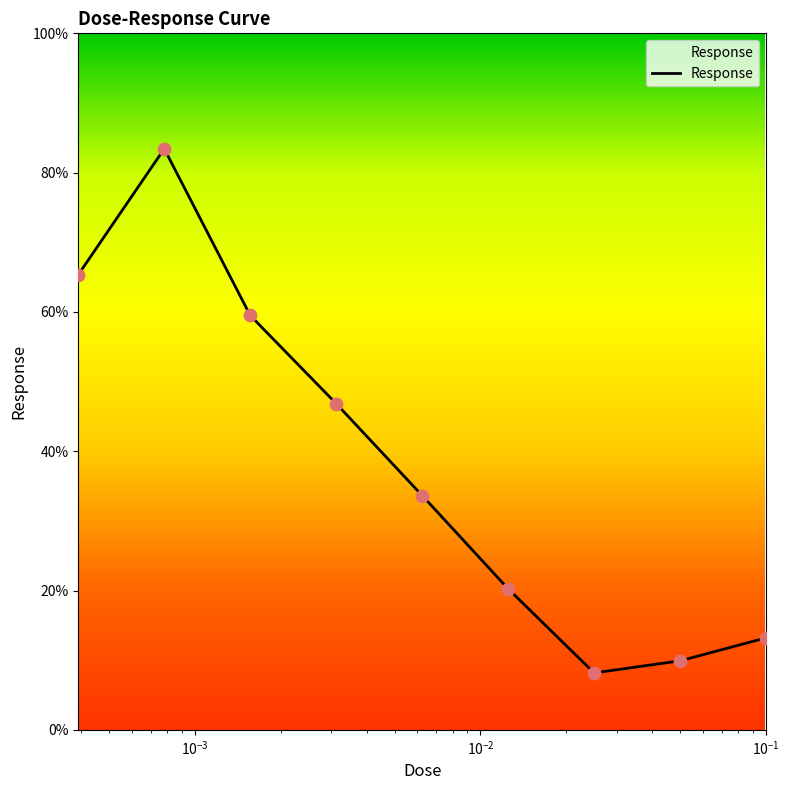

What is the smallest value displayed?

8.2